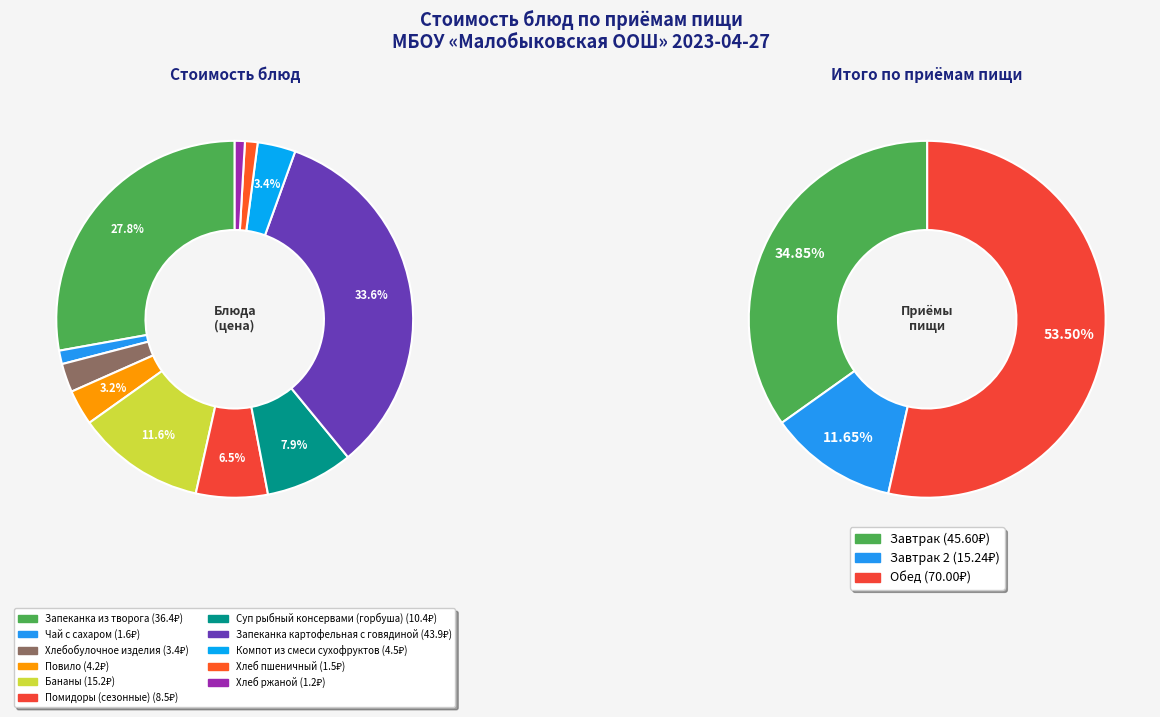

Count the number of slices in the pie.

11